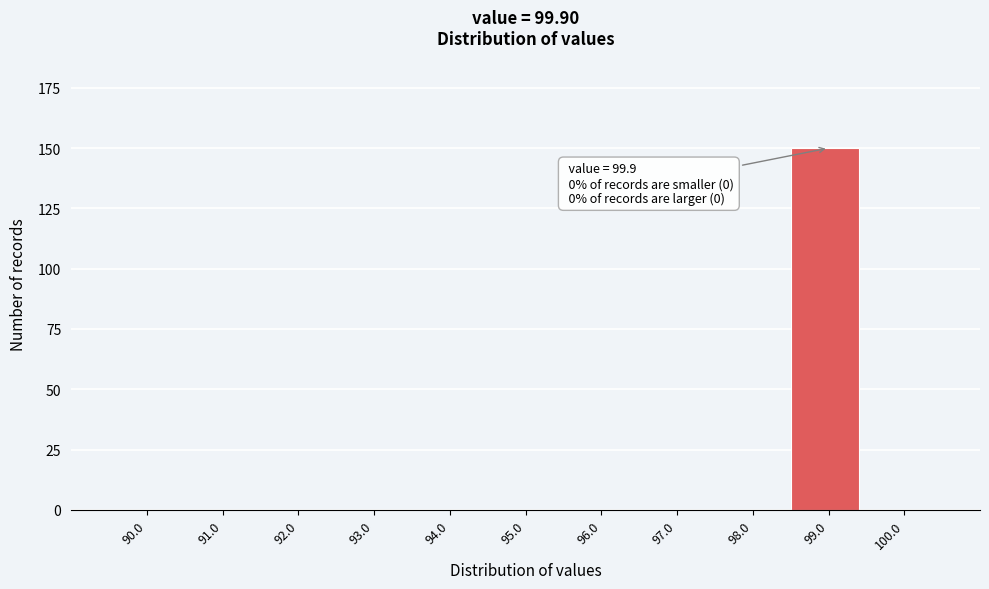

Reading left to right, list all the values displayed in this chart.

90.0=0	91.0=0	92.0=0	93.0=0	94.0=0	95.0=0	96.0=0	97.0=0	98.0=0	99.0=150	100.0=0